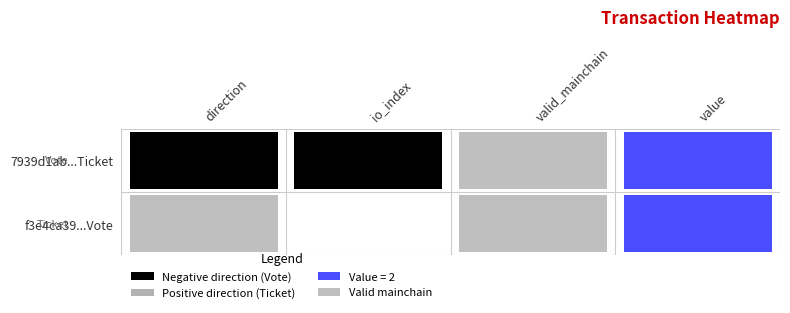

Count the number of categories in the chart.

4